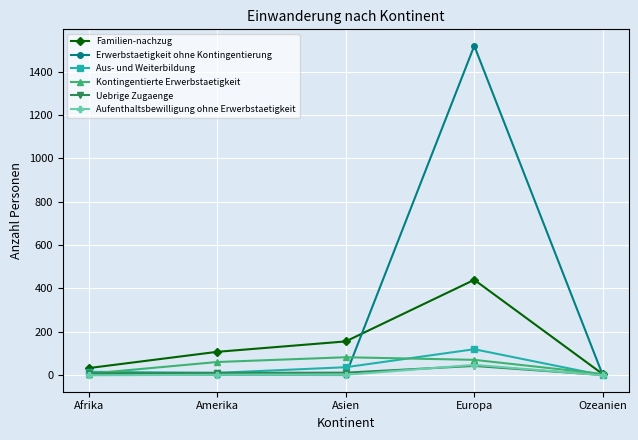

Between which two adjacent categories do Kontingentierte Erwerbstaetigkeit and Familien-nachzug first intersect?

Europa and Ozeanien